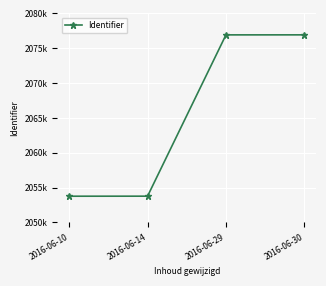

At which label is the value closest to 2065345?

2016-06-14